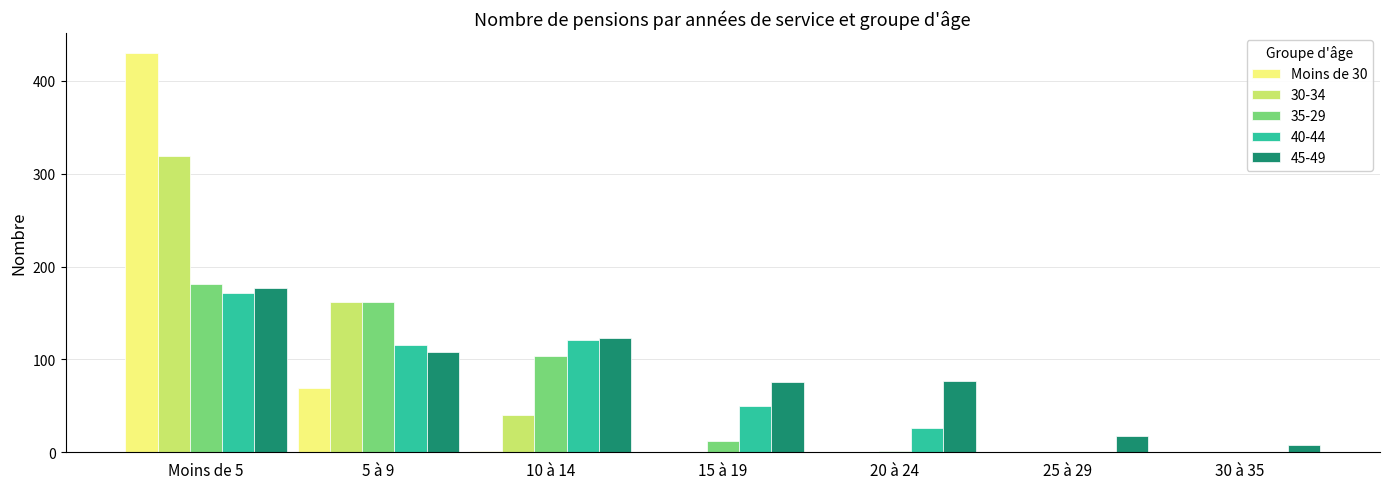

At which category is the sum across all series the highest?

Moins de 5